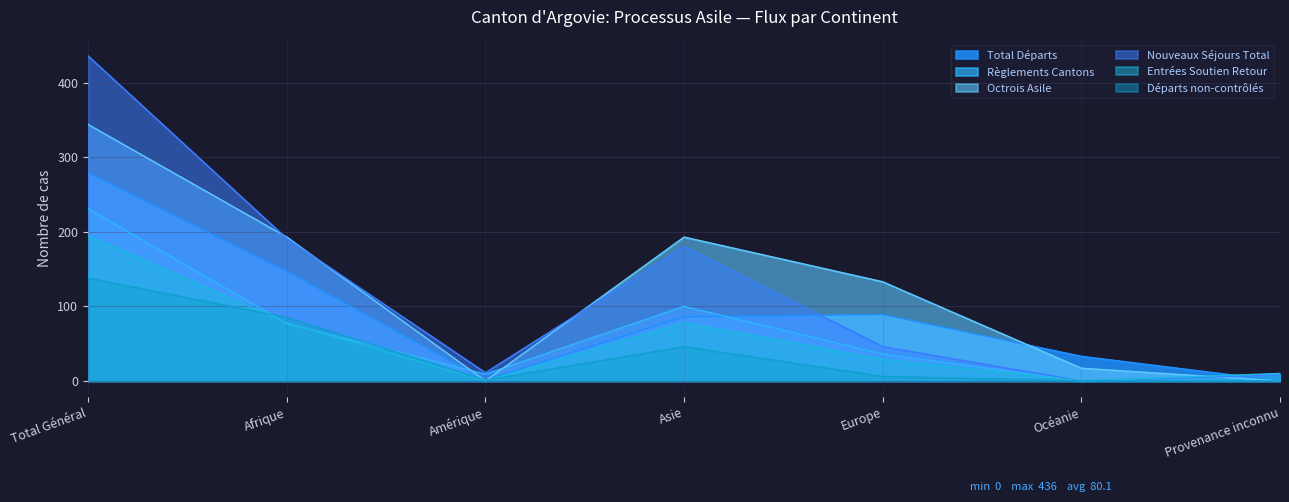

How many interior local valleys does the Entrées Soutien Retour series have?

2